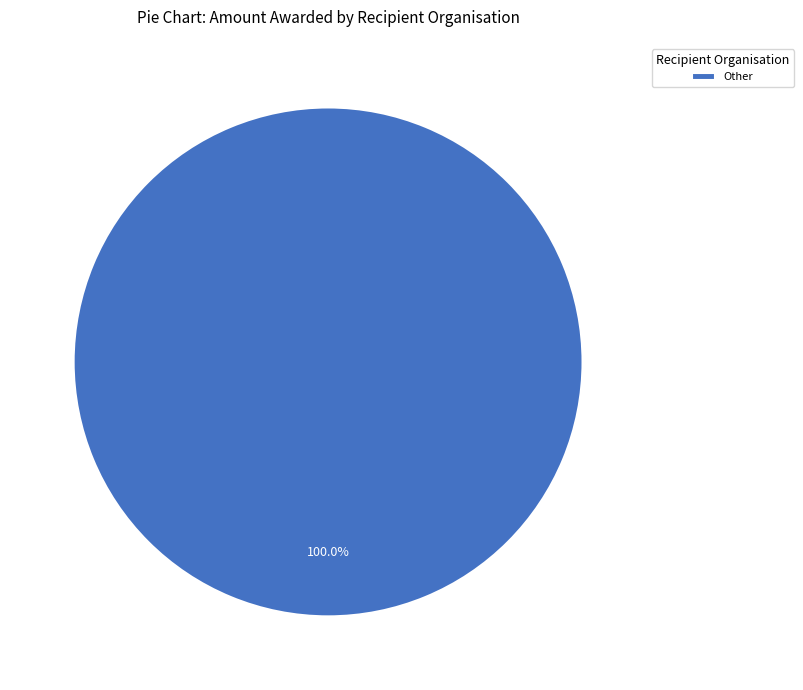

Which slice represents more than half of the pie?

Other